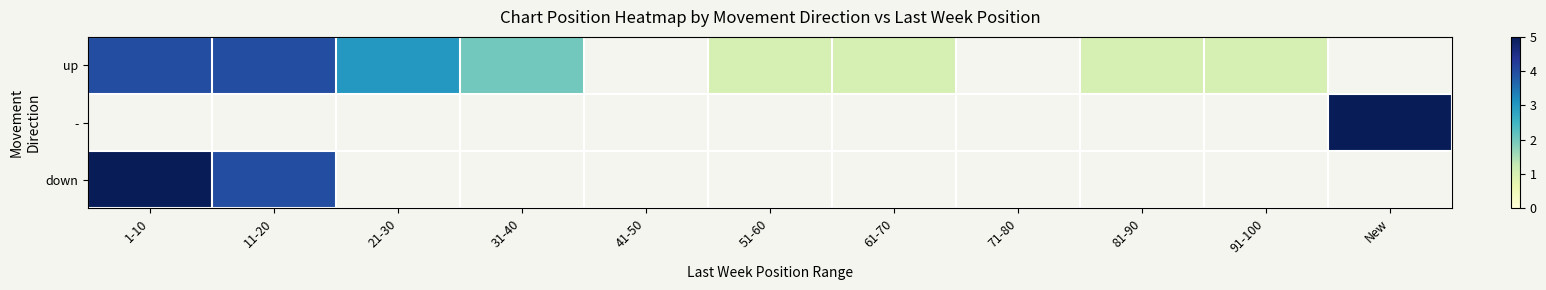

At which label does - reach its minimum?

1-10